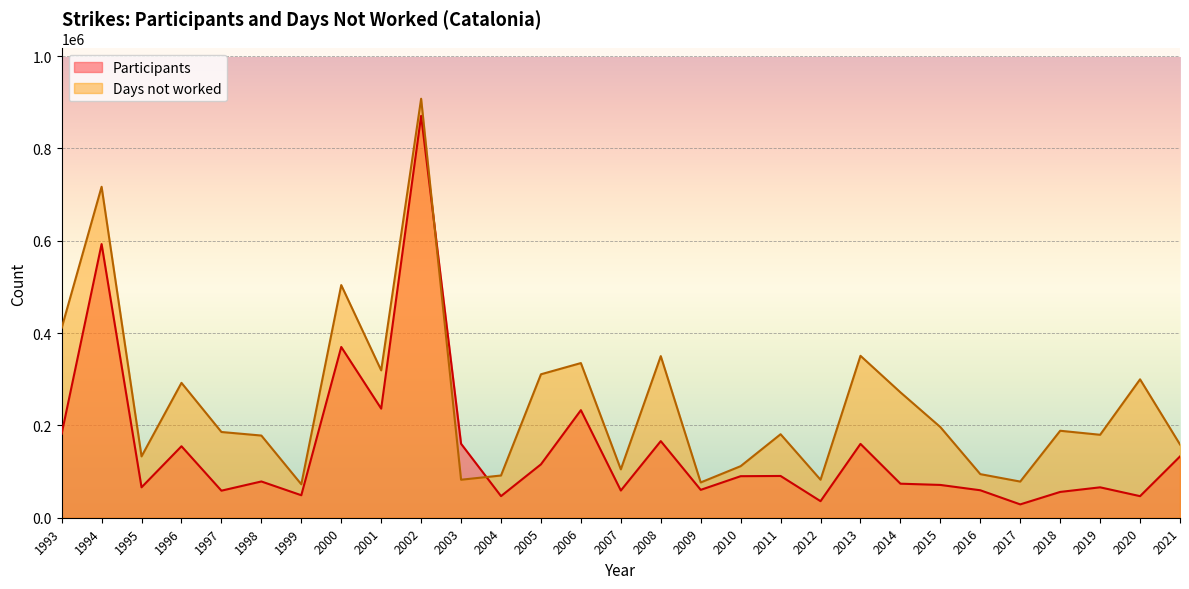

How many series are shown in this chart?

2